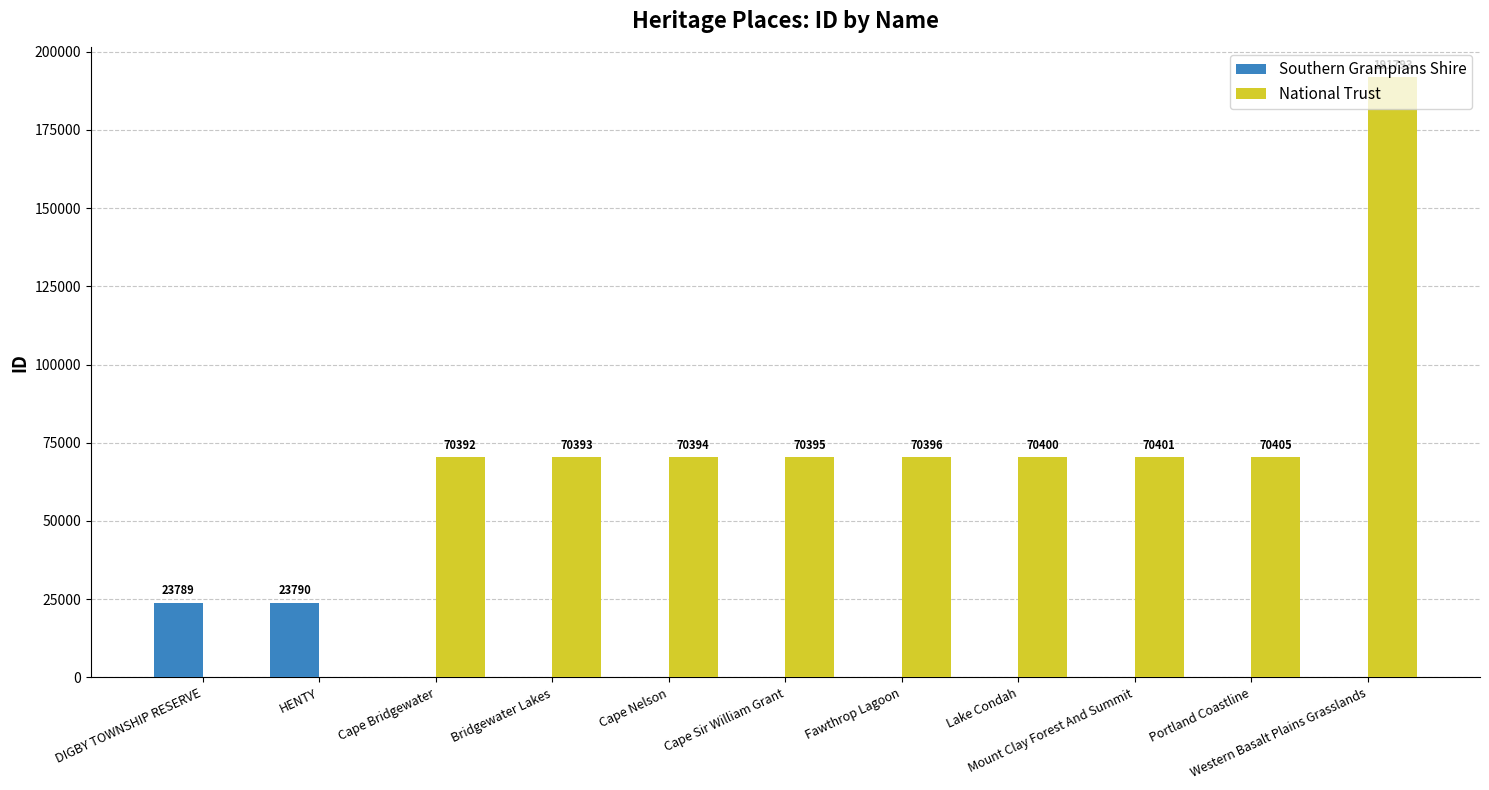

What is the sum of all Southern Grampians Shire values?

47579